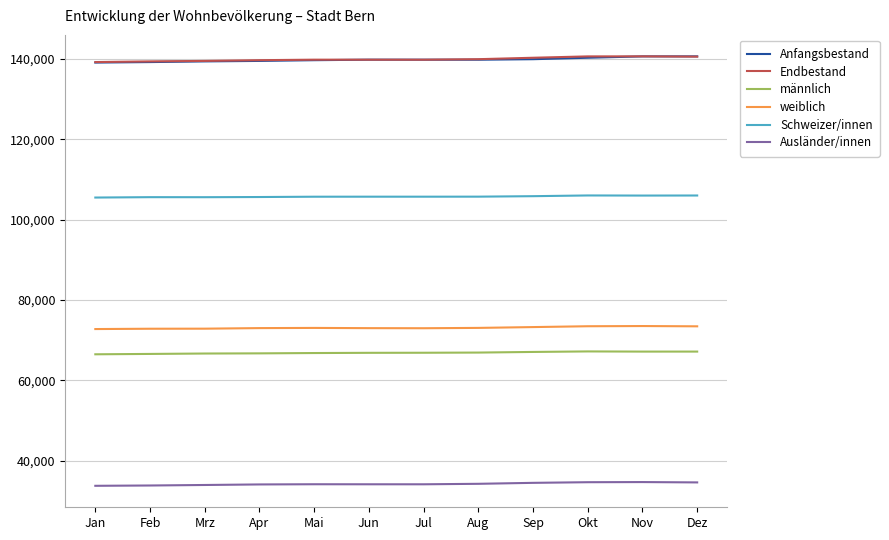

What is the maximum value for weiblich?

73498